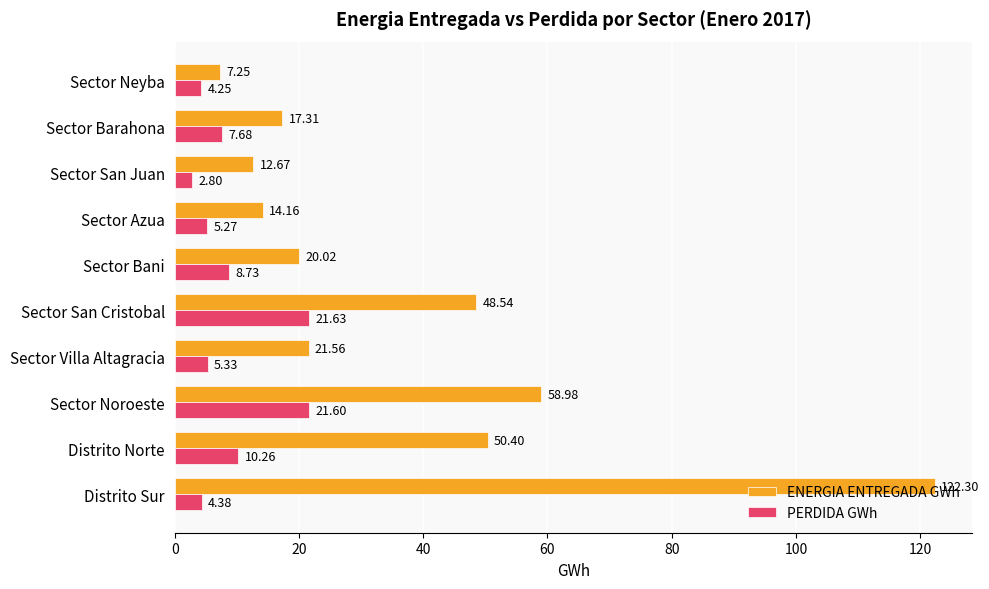

List the series in order of their overall mean, highest first.

ENERGIA ENTREGADA GWh, PERDIDA GWh